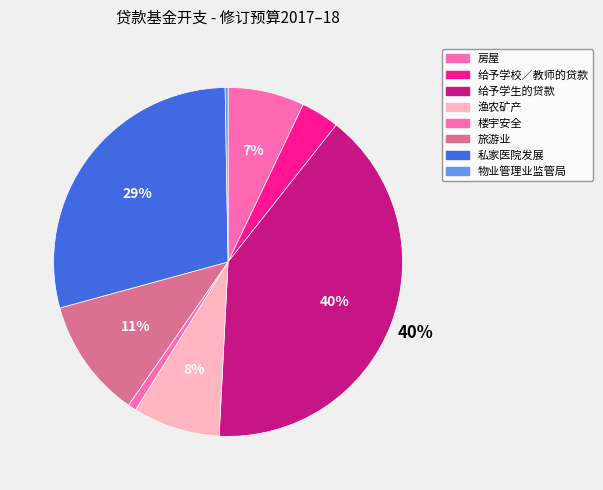

The 房屋 slice represents 7% of the pie. True or false?

True